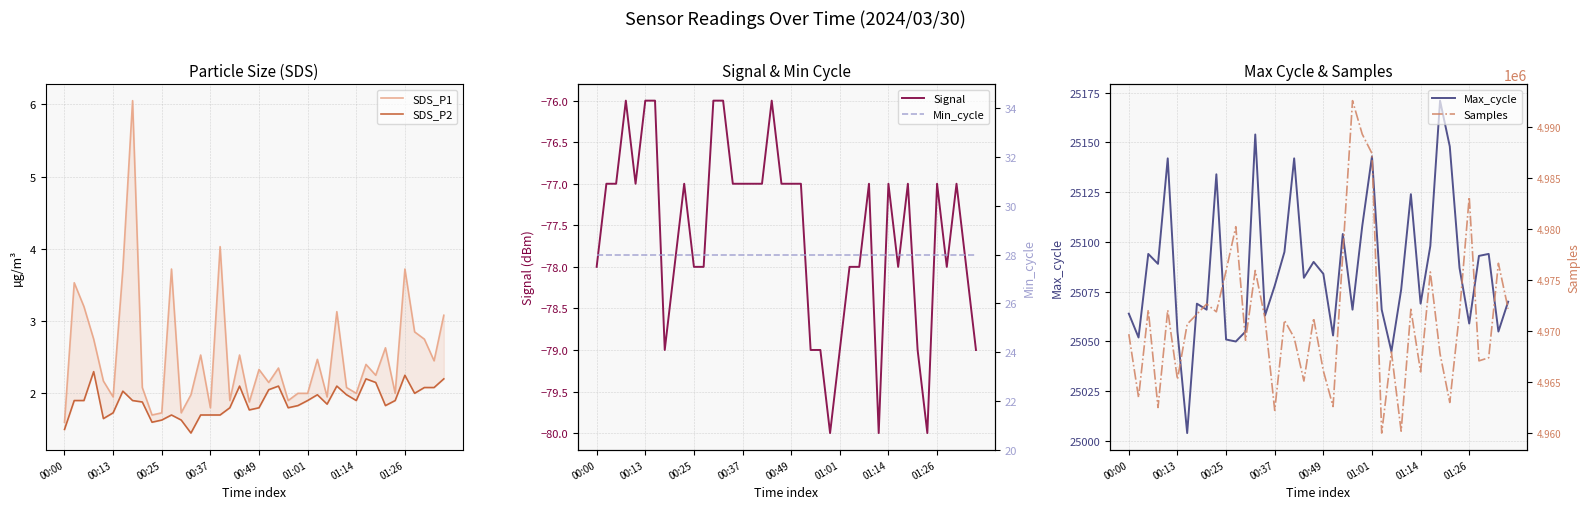

Does the chart have visible grid lines?

Yes